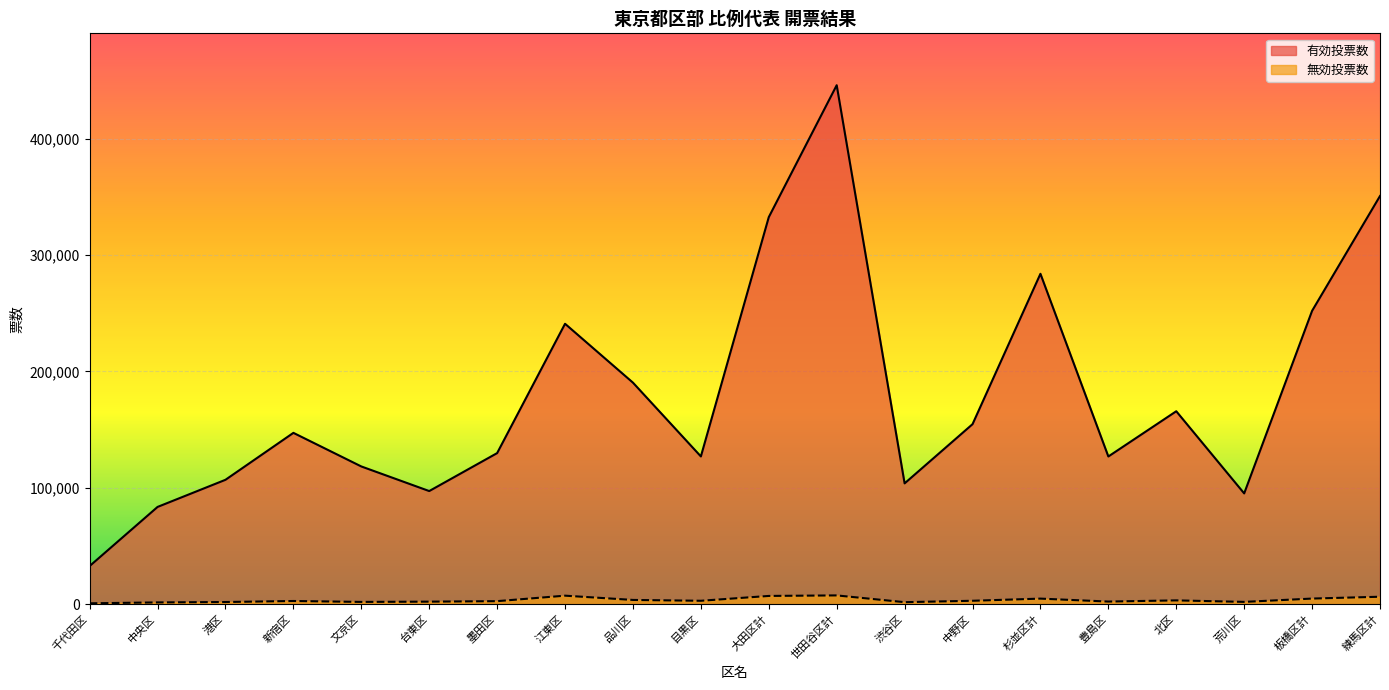

What position from the left is 中央区?

2